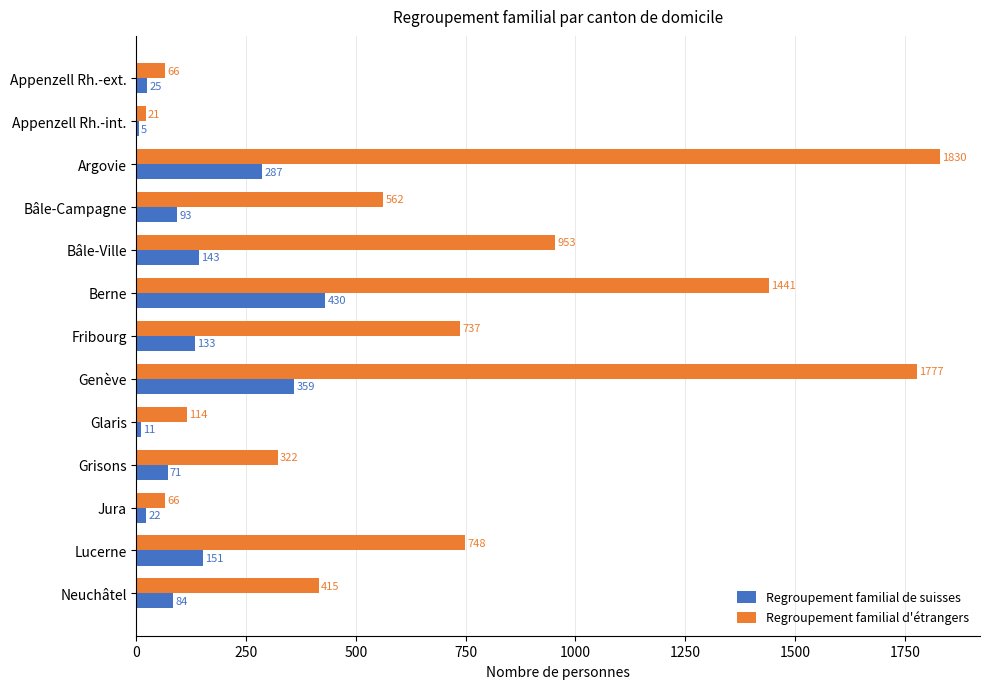

At which category is the sum across all series the highest?

Genève